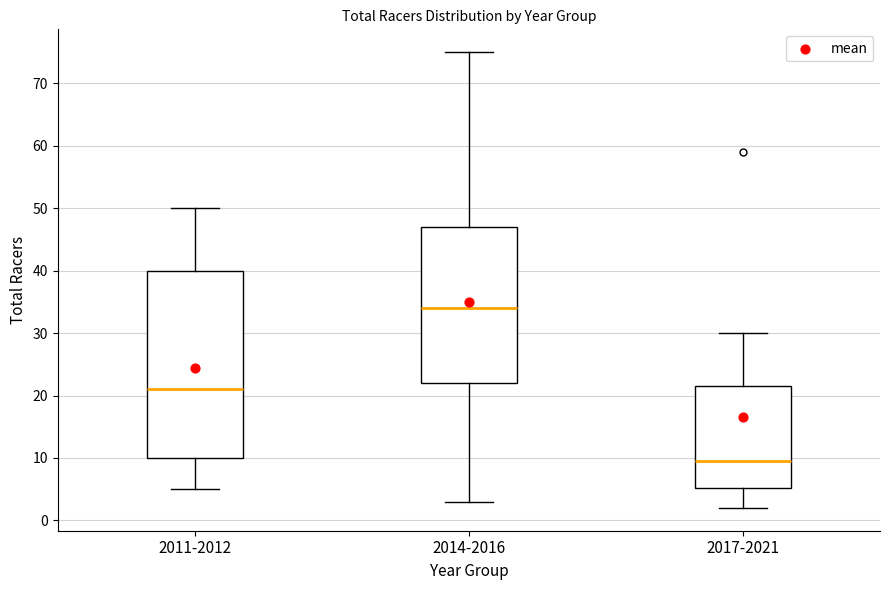

Which box has the lowest median line?

2017-2021